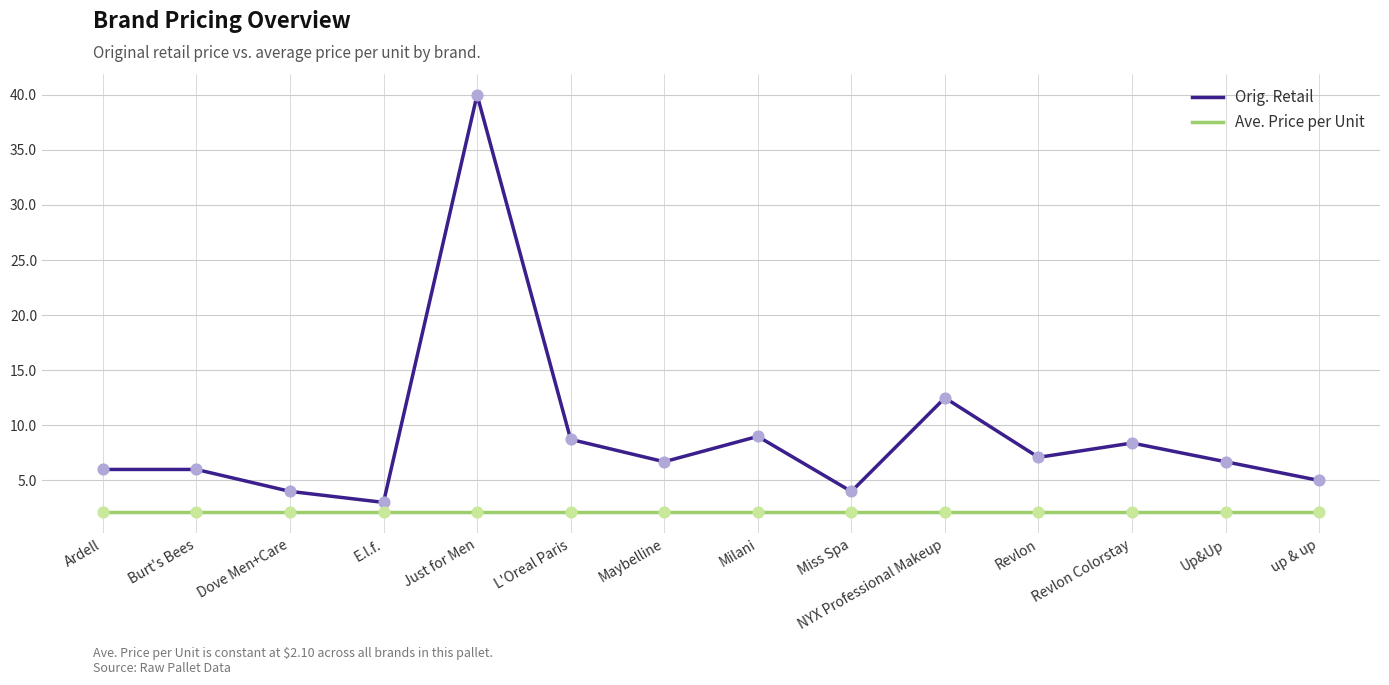

What is the difference between the highest and lowest values at Burt's Bees?

3.9